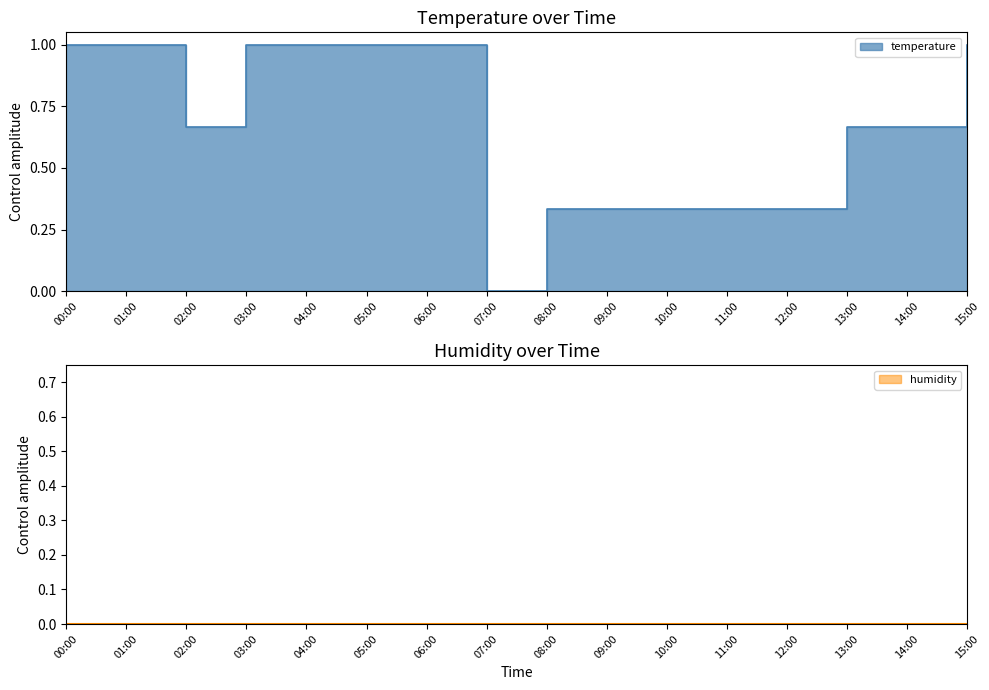

What is the difference between the values at 07:00 and 10:00?

0.3